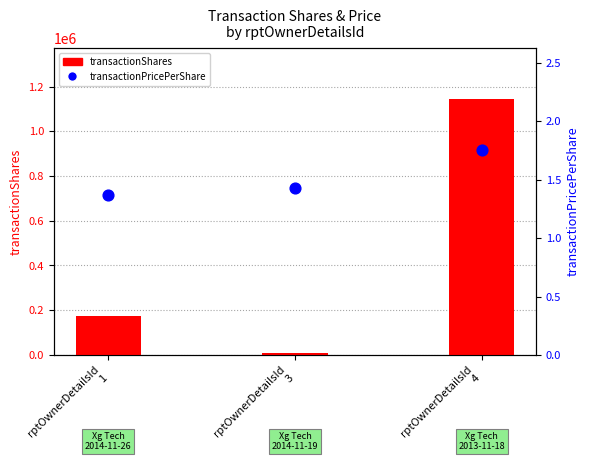

What is the total value across all series at rptOwnerDetailsId
4?

1142801.8